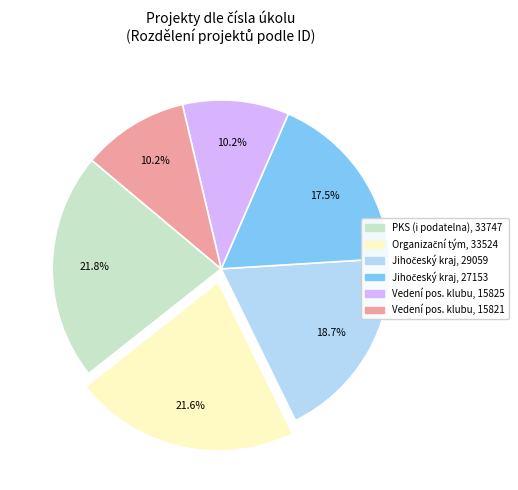

Is there any slice that represents more than half of the pie?

No